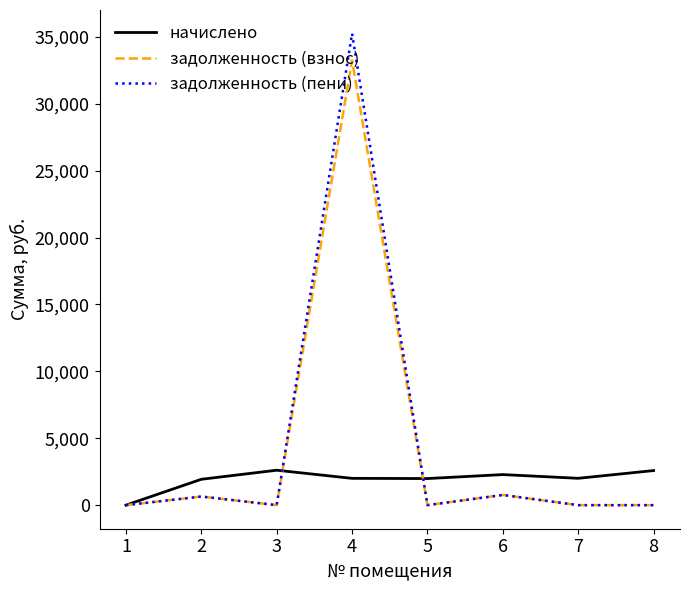

Which series has the largest range (max minus min)?

задолженность (пени)